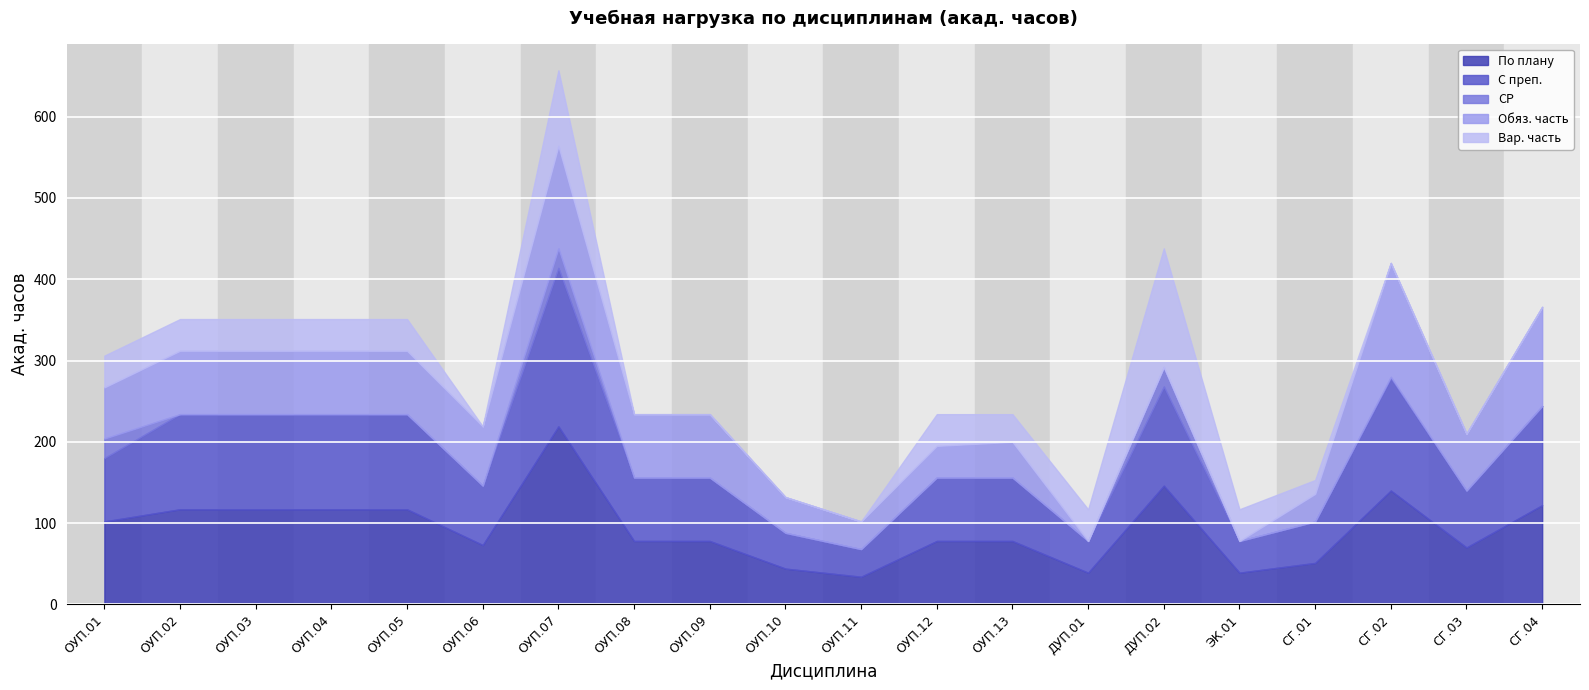

Reading right to left, extract all data points from this chart.

По плану: СГ.04=122	СГ.03=70	СГ.02=140	СГ.01=51	ЭК.01=39	ДУП.02=146	ДУП.01=39	ОУП.13=78	ОУП.12=78	ОУП.11=34	ОУП.10=44	ОУП.09=78	ОУП.08=78	ОУП.07=219	ОУП.06=73	ОУП.05=117	ОУП.04=117	ОУП.03=117	ОУП.02=117	ОУП.01=102
С преп.: СГ.04=122	СГ.03=70	СГ.02=138	СГ.01=51	ЭК.01=39	ДУП.02=122	ДУП.01=39	ОУП.13=78	ОУП.12=78	ОУП.11=34	ОУП.10=44	ОУП.09=78	ОУП.08=78	ОУП.07=195	ОУП.06=73	ОУП.05=117	ОУП.04=117	ОУП.03=117	ОУП.02=117	ОУП.01=78
СР: СГ.04=0	СГ.03=0	СГ.02=2	СГ.01=0	ЭК.01=0	ДУП.02=24	ДУП.01=0	ОУП.13=0	ОУП.12=0	ОУП.11=0	ОУП.10=0	ОУП.09=0	ОУП.08=0	ОУП.07=24	ОУП.06=0	ОУП.05=0	ОУП.04=0	ОУП.03=0	ОУП.02=0	ОУП.01=24
Обяз. часть: СГ.04=122	СГ.03=70	СГ.02=140	СГ.01=34	ЭК.01=0	ДУП.02=0	ДУП.01=0	ОУП.13=44	ОУП.12=39	ОУП.11=34	ОУП.10=44	ОУП.09=78	ОУП.08=78	ОУП.07=126	ОУП.06=73	ОУП.05=78	ОУП.04=78	ОУП.03=78	ОУП.02=78	ОУП.01=63
Вар. часть: СГ.04=0	СГ.03=0	СГ.02=0	СГ.01=17	ЭК.01=39	ДУП.02=146	ДУП.01=39	ОУП.13=34	ОУП.12=39	ОУП.11=0	ОУП.10=0	ОУП.09=0	ОУП.08=0	ОУП.07=93	ОУП.06=0	ОУП.05=39	ОУП.04=39	ОУП.03=39	ОУП.02=39	ОУП.01=39